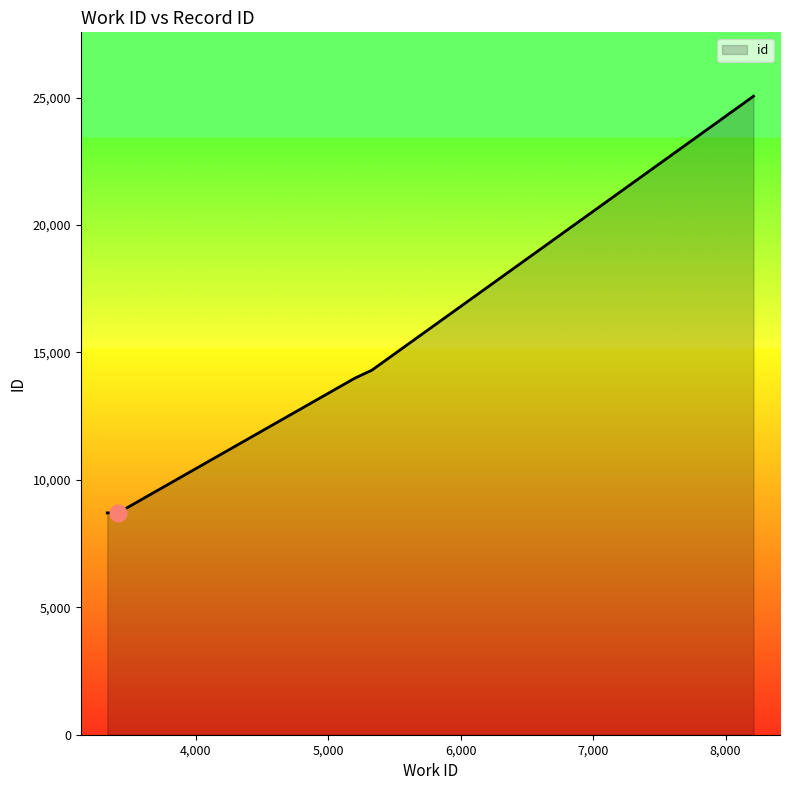

What is the difference between the second highest and minimum values?

16348